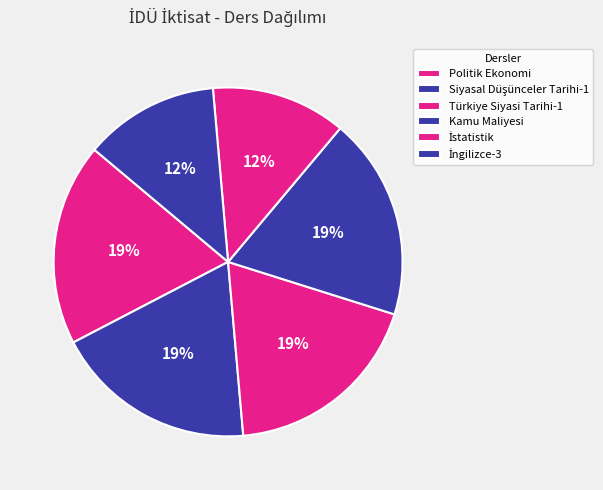

What is the change in value from Türkiye Siyasi Tarihi-1 to İngilizce-3?

-1